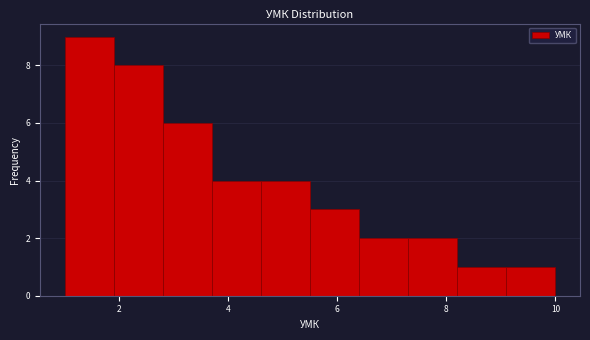

How tall is the bar that spans 7.3 to 8.2 on the x-axis? Neither the bar edges nor the heights are printed on the chart, so give them approximately, as read against the axes.

2